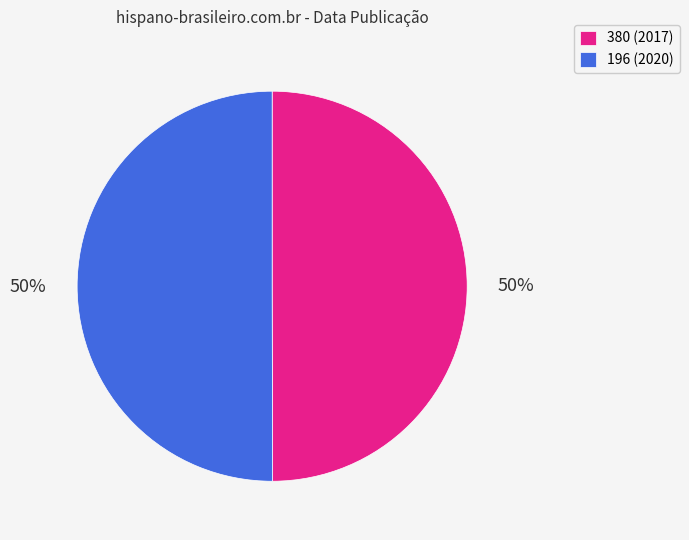

Combined, do 196 and 380 account for over 50%?

Yes